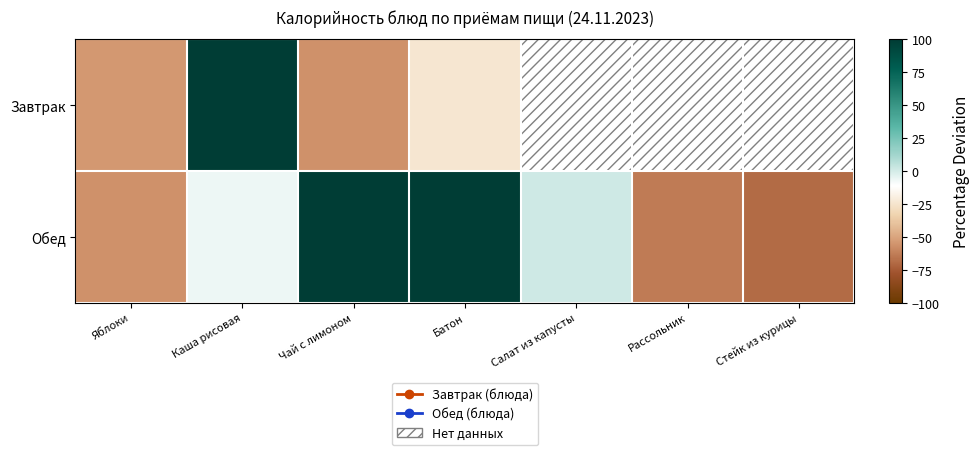

Rank the series at Каша рисовая from lowest to highest value.

Обед, Завтрак